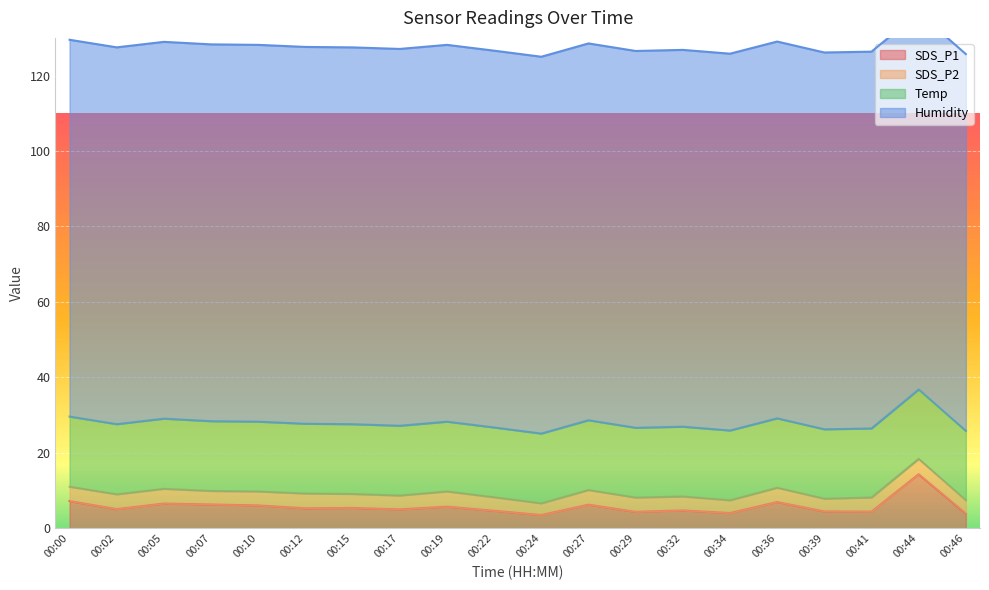

What is the minimum value shown in the chart?

3.1